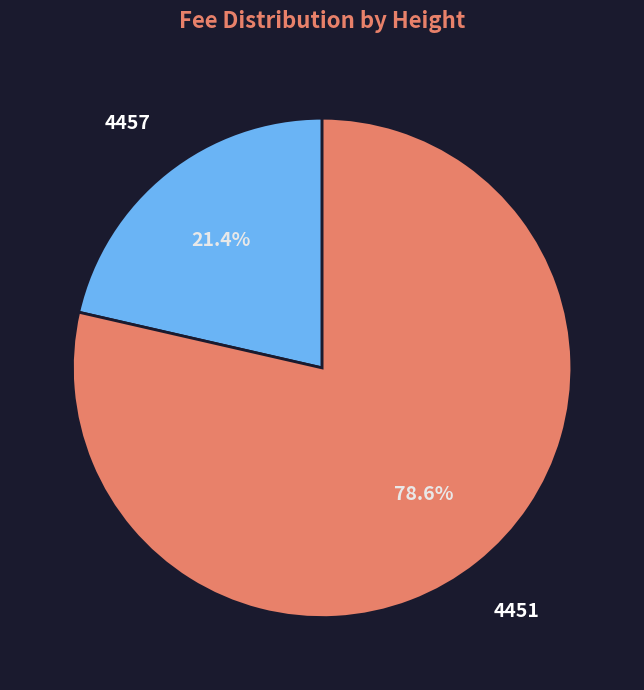

Rank the categories by value from highest to lowest.

4451, 4457